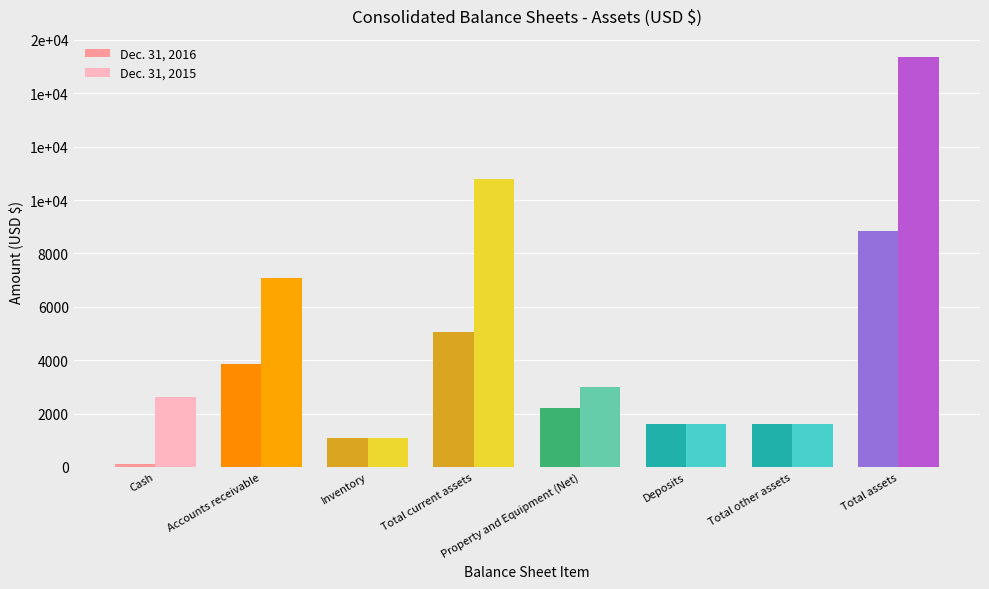

Which series has the largest total across all categories?

Dec. 31, 2015